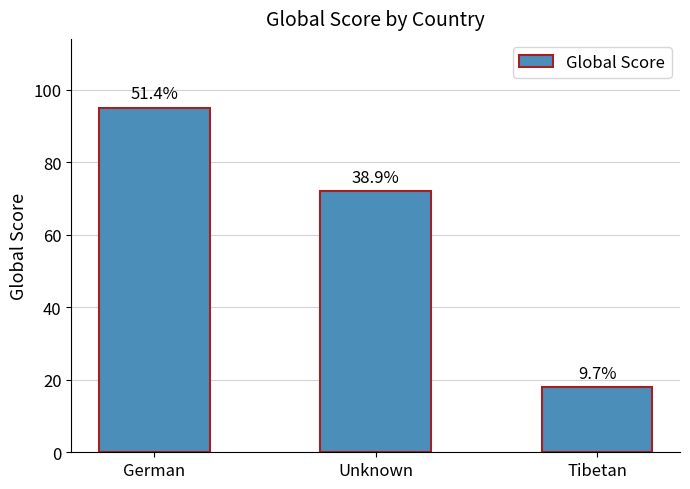

The value at German is 48. True or false?

False